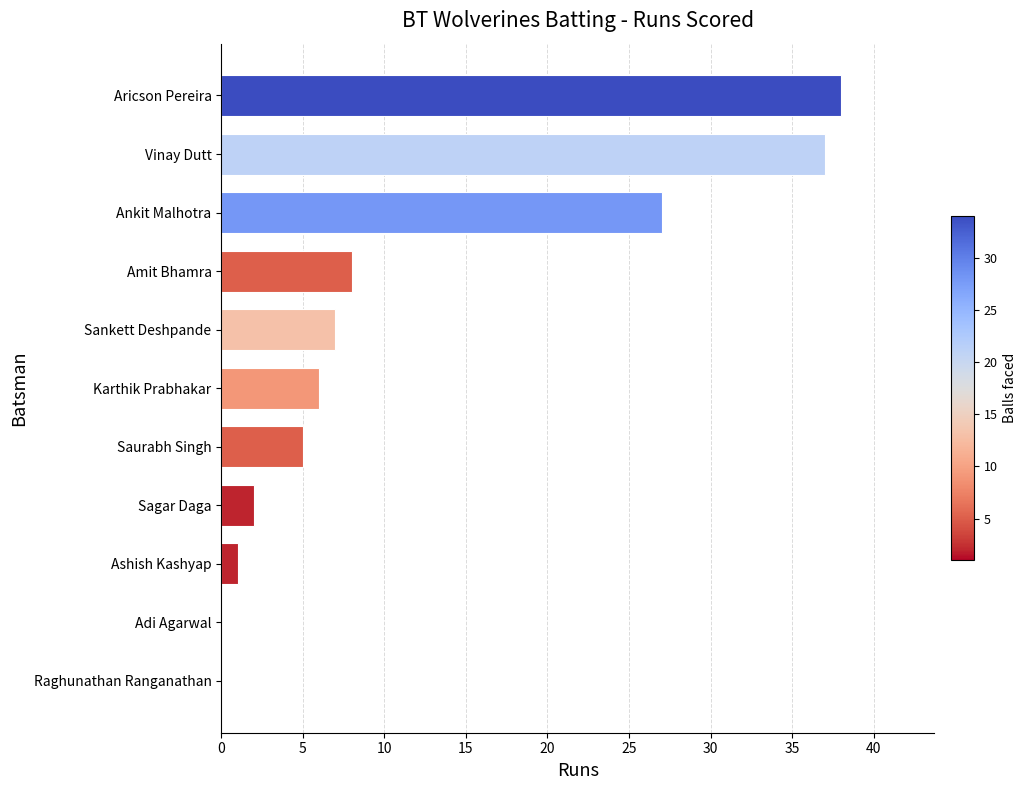

Reading bottom to top, what are all the values shown in this chart?

Raghunathan Ranganathan=0	Adi Agarwal=0	Ashish Kashyap=1	Sagar Daga=2	Saurabh Singh=5	Karthik Prabhakar=6	Sankett Deshpande=7	Amit Bhamra=8	Ankit Malhotra=27	Vinay Dutt=37	Aricson Pereira=38